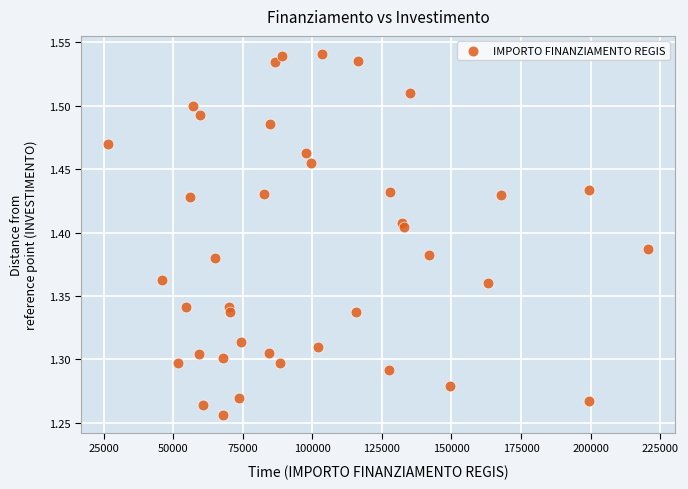

What is the range of X values (max minus min)?

193933.1